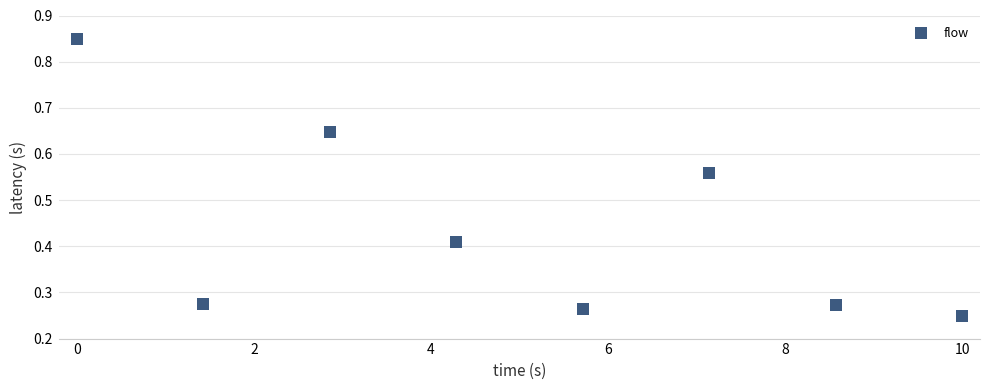

What is the range of X values (max minus min)?

10.0